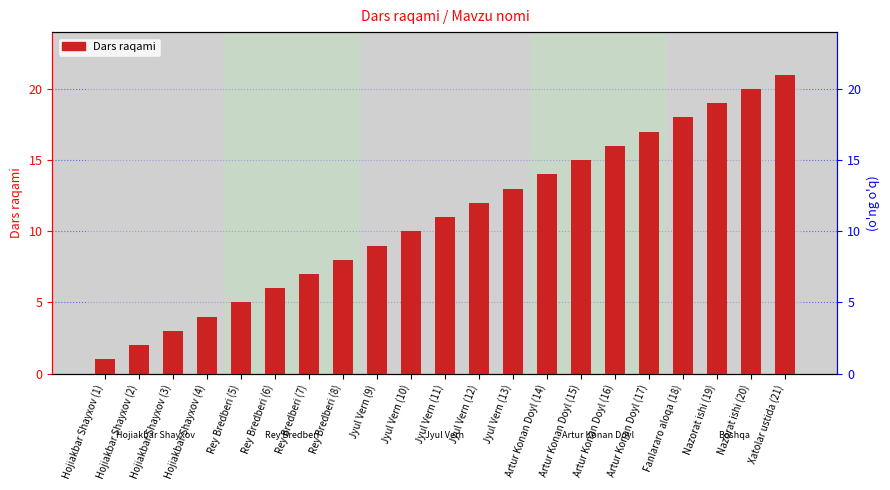

Where does the data first go above 11?

Jyul Vern (12)